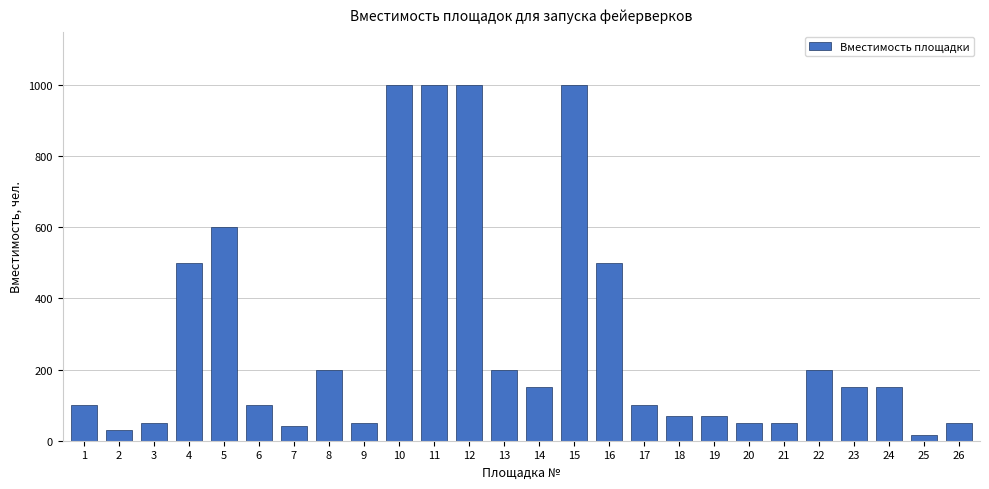

Reading left to right, extract all data points from this chart.

1=100	2=30	3=50	4=500	5=600	6=100	7=40	8=200	9=50	10=1000	11=1000	12=1000	13=200	14=150	15=1000	16=500	17=100	18=70	19=70	20=50	21=50	22=200	23=150	24=150	25=15	26=50